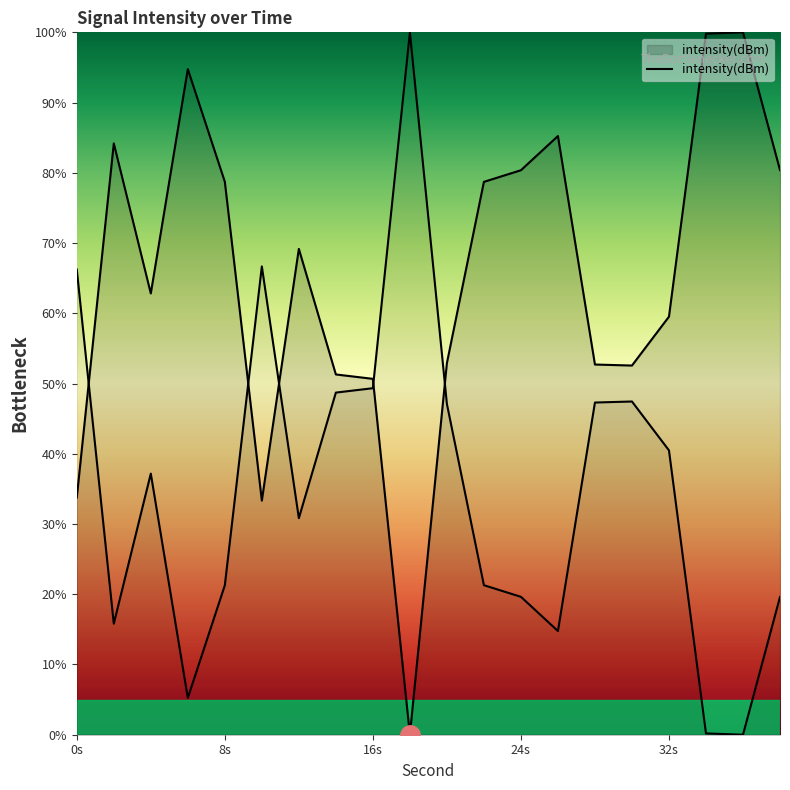

At which category does the data reach its first local peak?

2